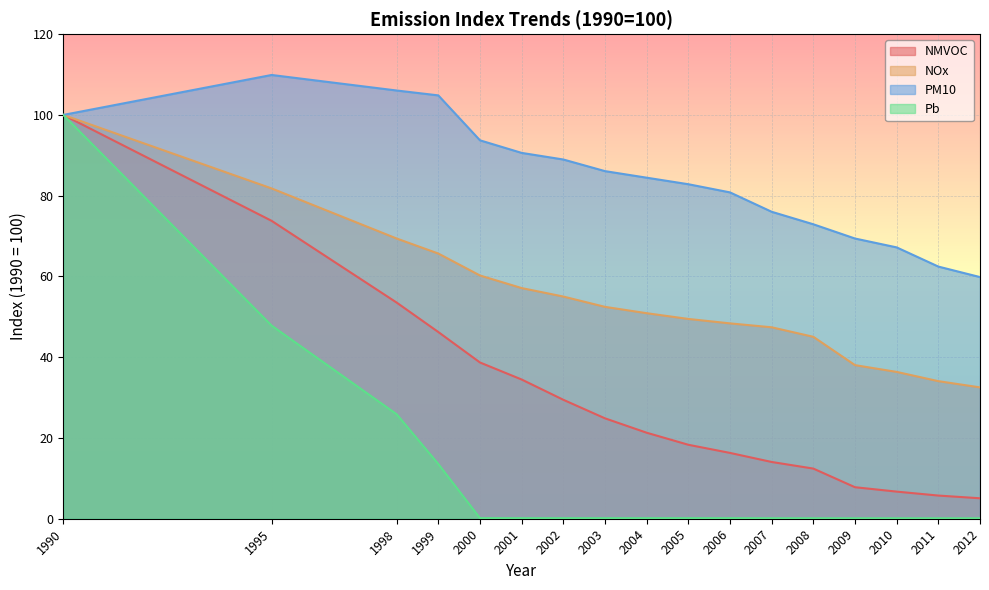

At how many categories does at least one series exceed 14?

17